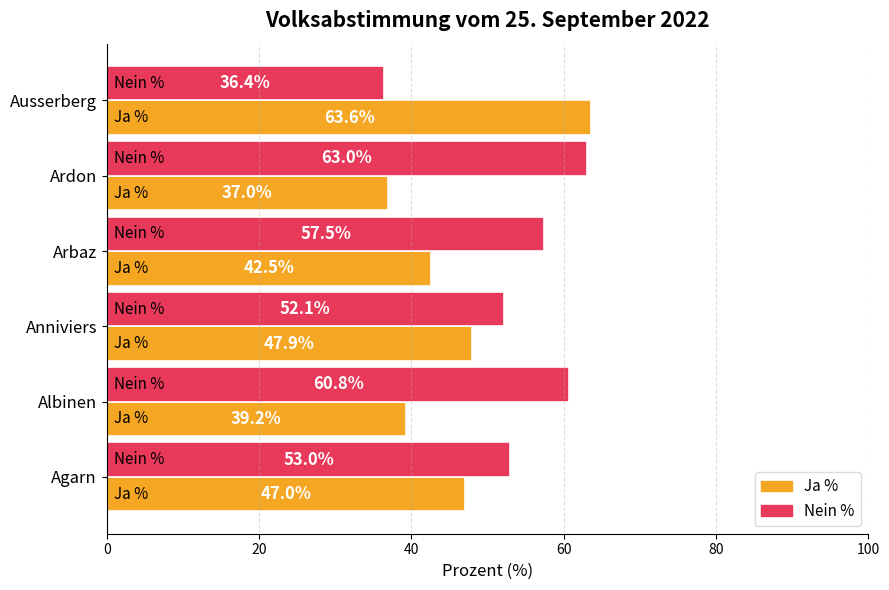

True or false: Ja % has a value of 39.2 at Albinen.

True